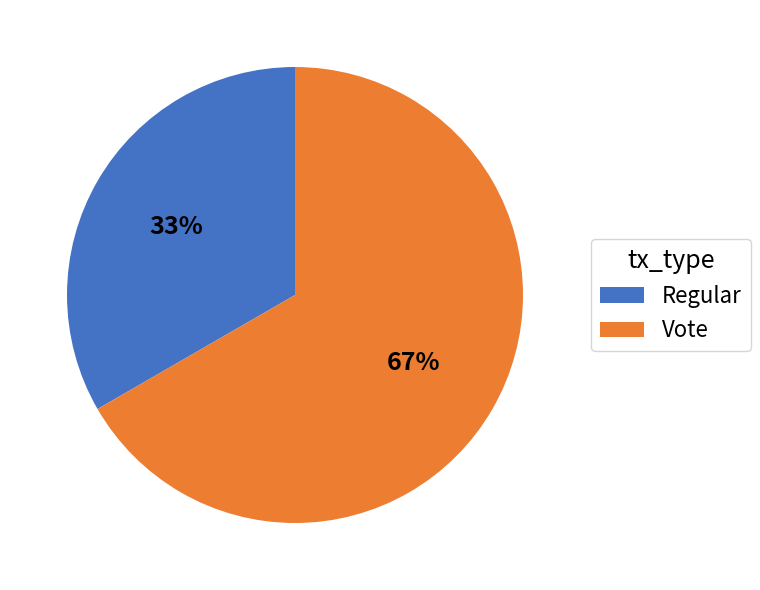

To the nearest percent, what percentage of the pie is Vote?

67%